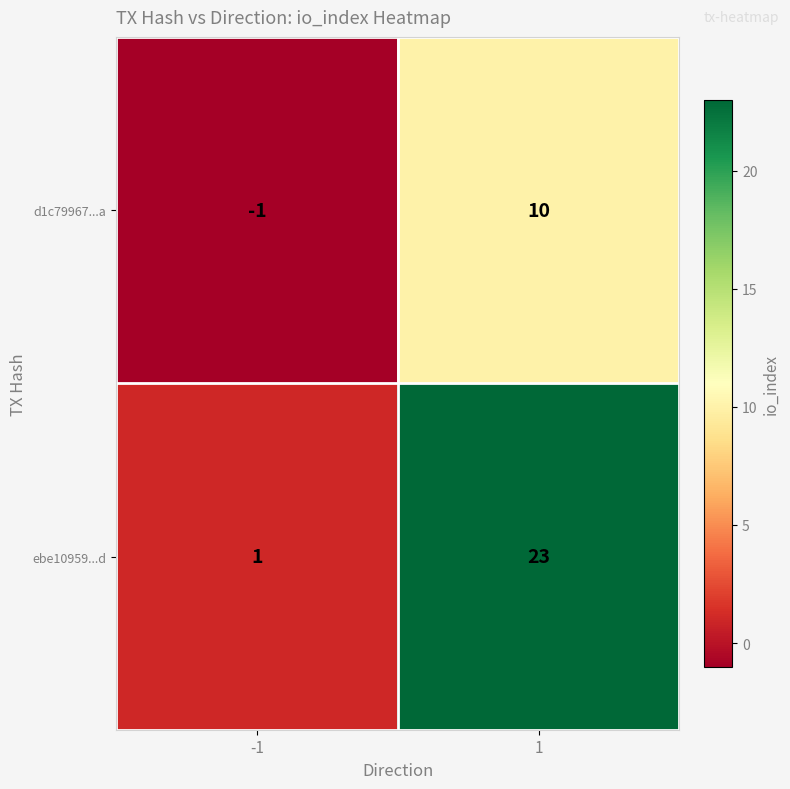

Count the number of categories in the chart.

2